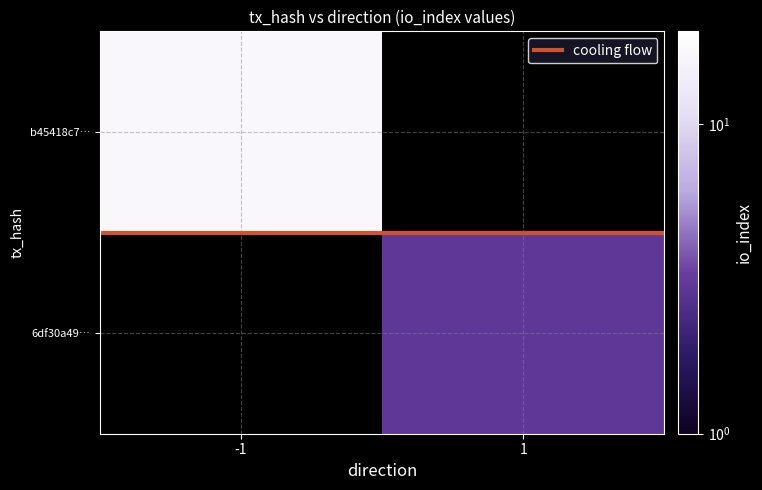

What is the minimum value for b45418c7…?

17.0